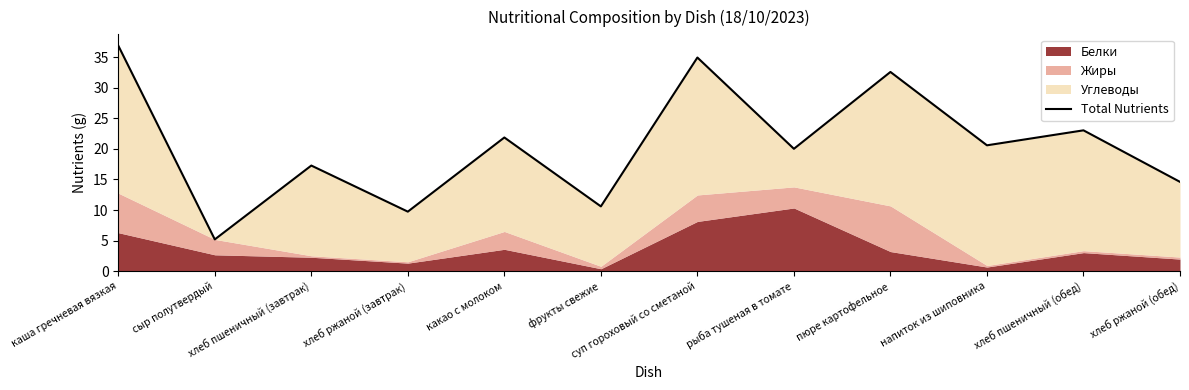

Read the value at какао с молоком.

21.9